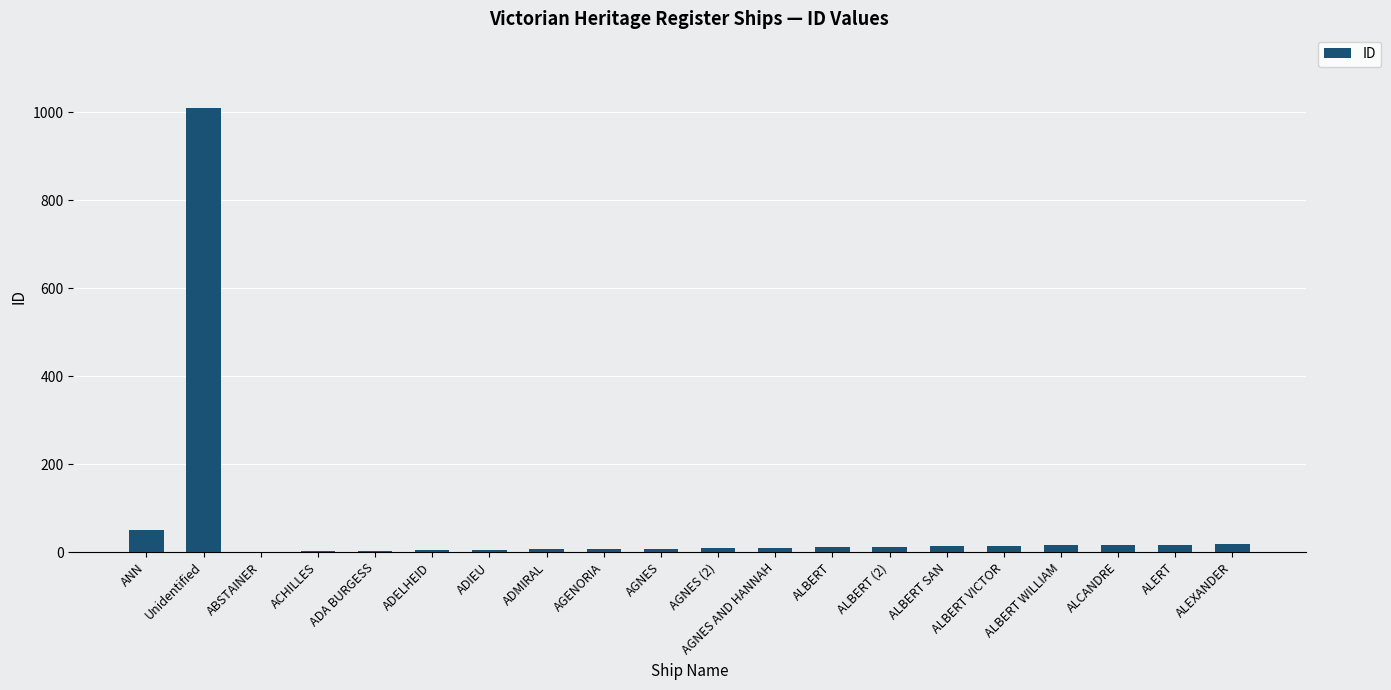

Where is the data nearest to the value 505?

ANN